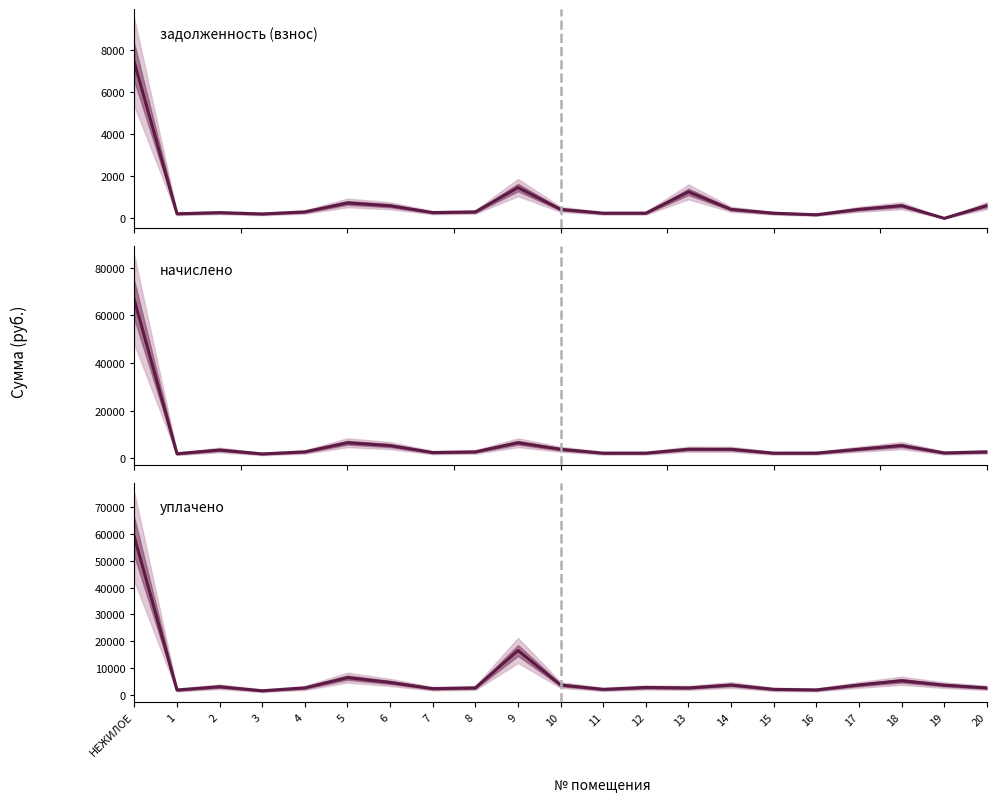

At which label is уплачено closest to 30217?

9